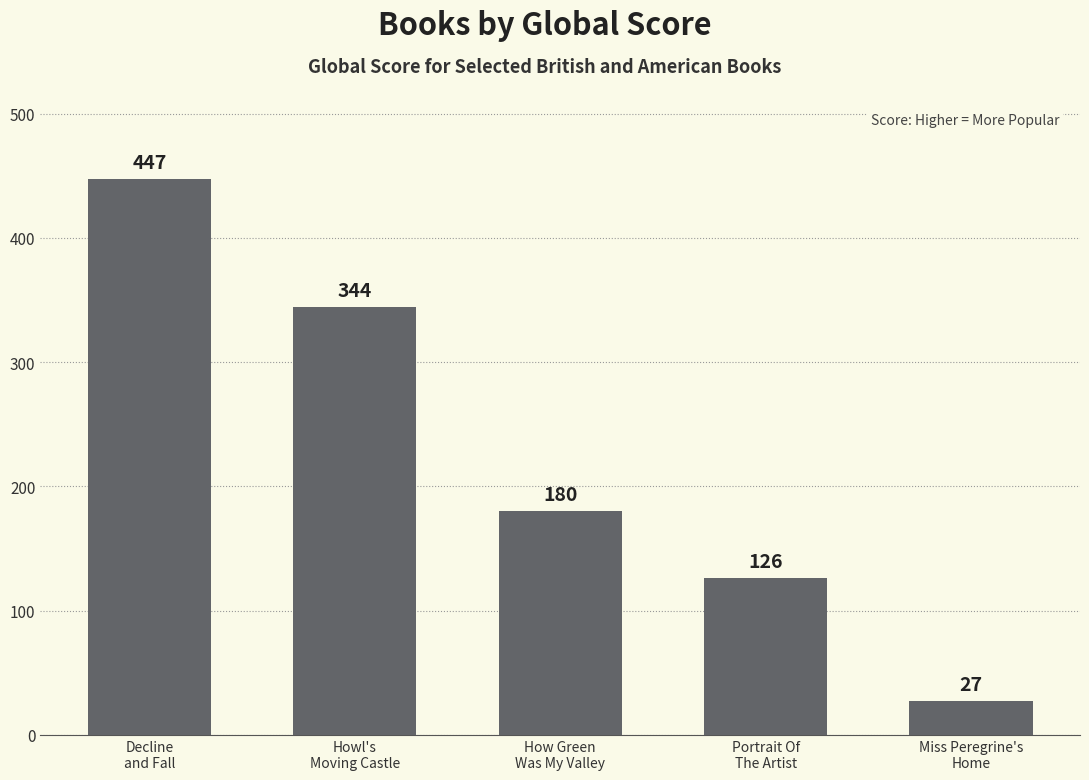

Where is the data nearest to the value 237?

How Green
Was My Valley